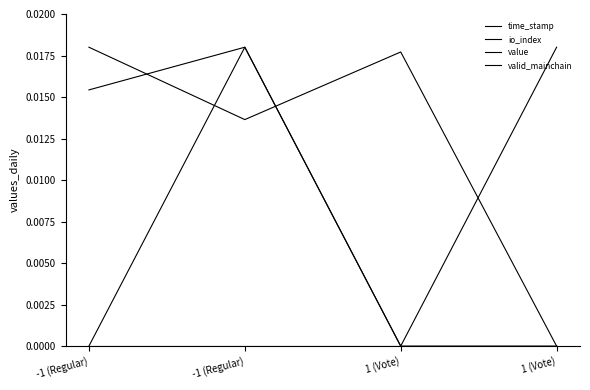

Is this an area chart (filled region under the line)?

No